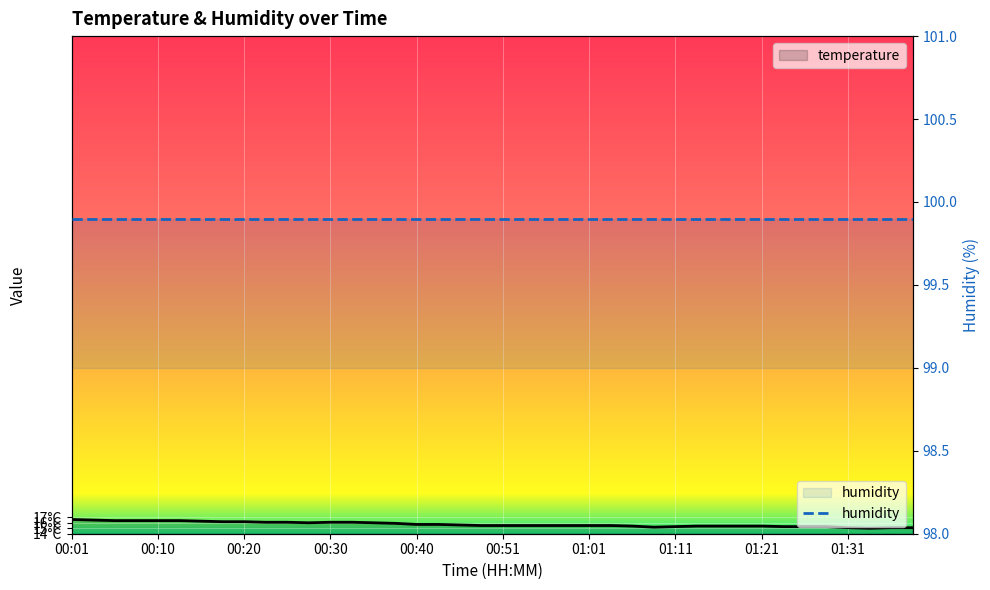

Which category has the highest value across all series?

00:01